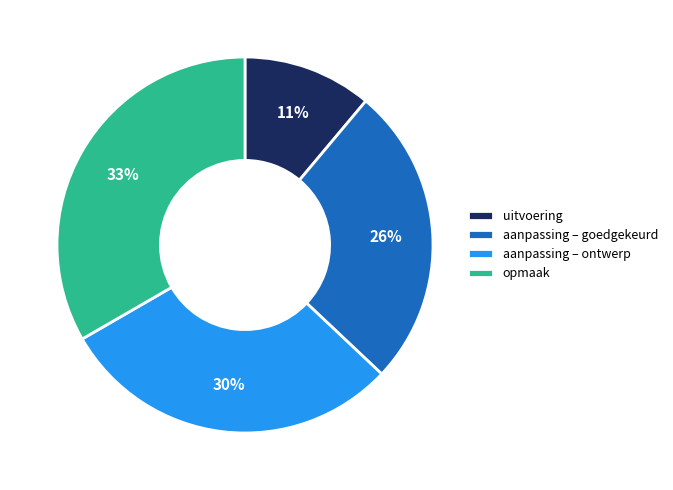

How many slices are in this pie chart?

4